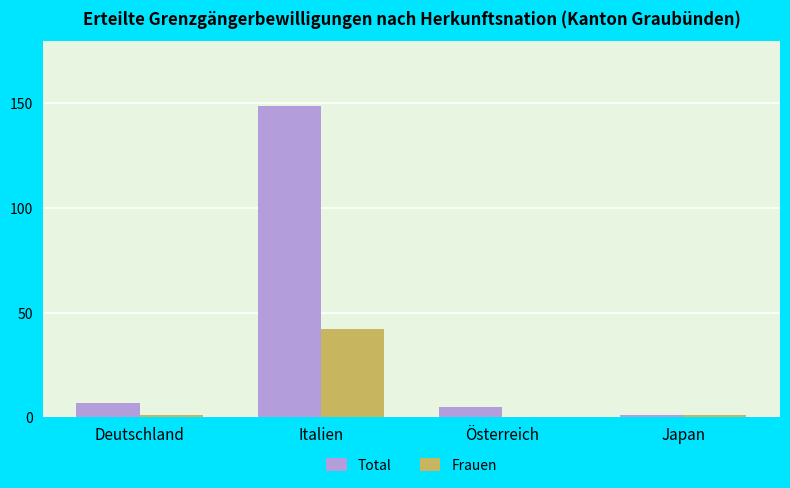

Where is Total nearest to the value 75?

Deutschland